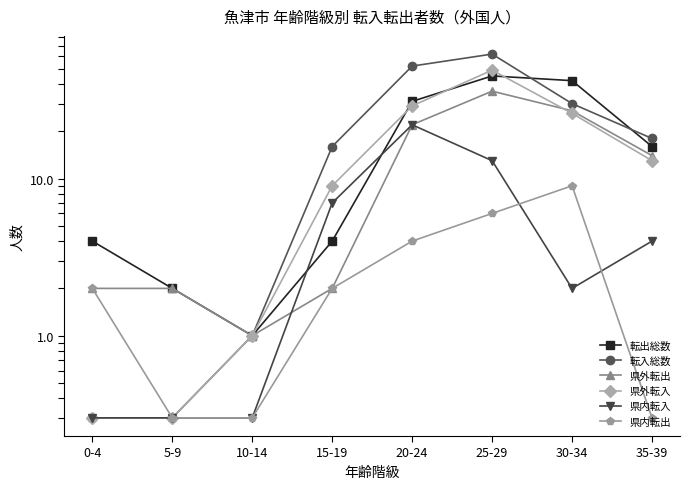

What are all the series names shown in the legend?

転出総数, 転入総数, 県外転出, 県外転入, 県内転入, 県内転出